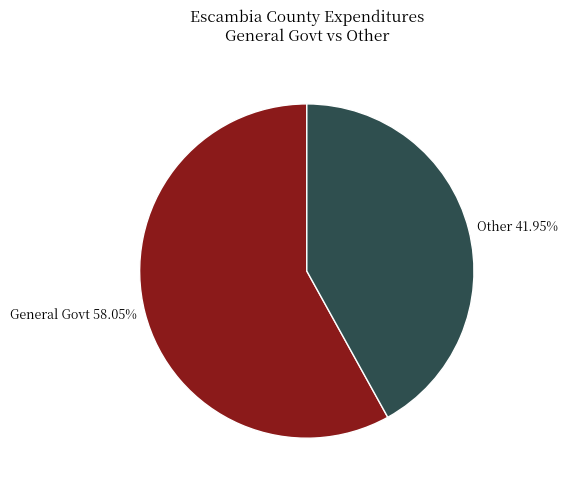

What is the ratio of the value at General Govt 58.05% to the value at Other 41.95%?

1.4